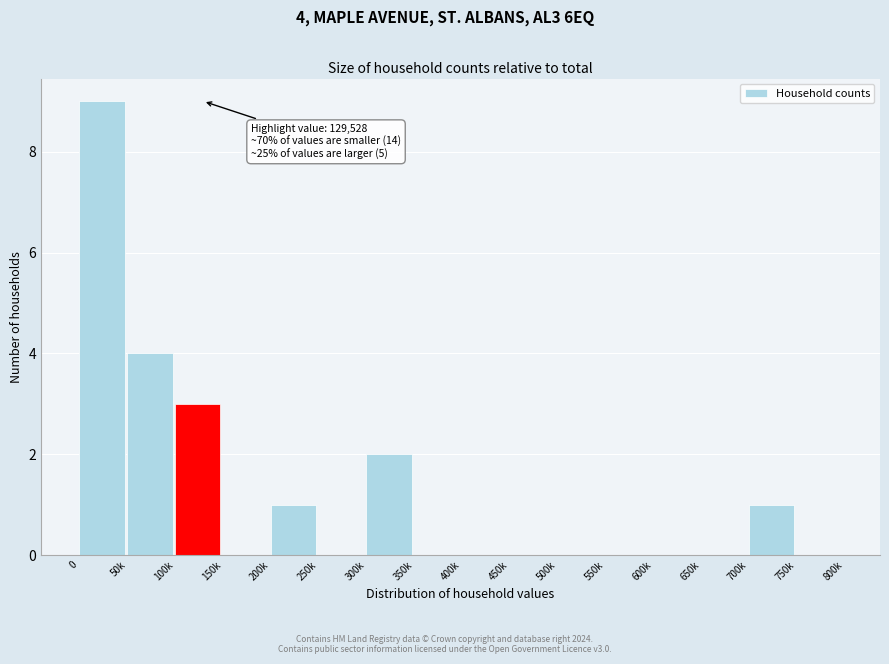

Reading left to right, transcribe all the data shown in this chart.

0=9	50k=4	100k=3	150k=0	200k=1	250k=0	300k=2	350k=0	400k=0	450k=0	500k=0	550k=0	600k=0	650k=0	700k=1	750k=0